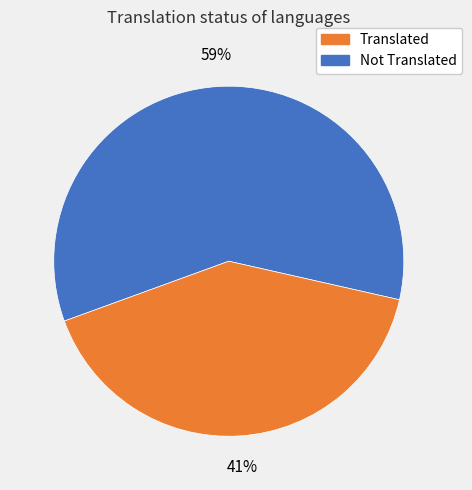

To the nearest percent, what is the difference between the largest and smallest slice percentages?

18%